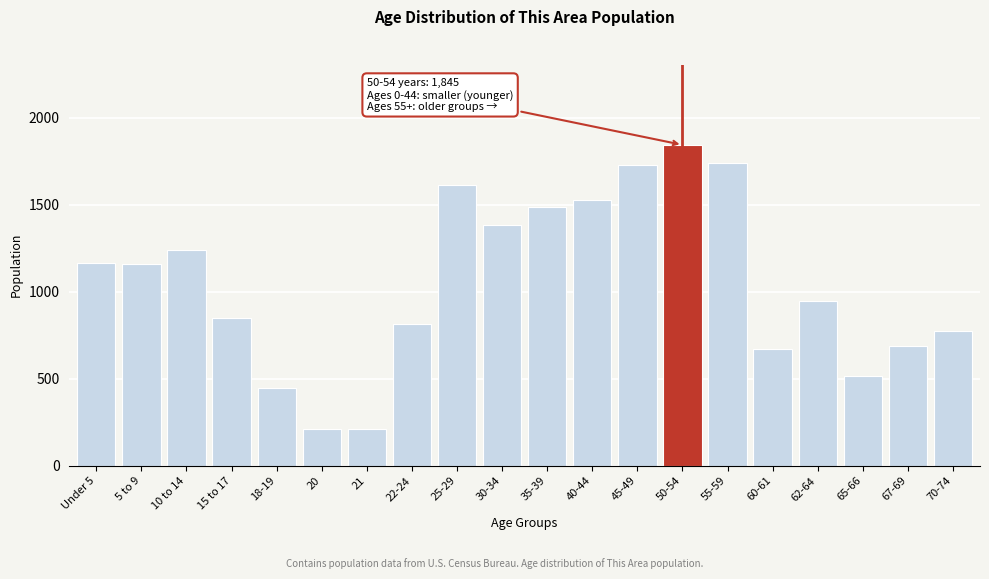

What is the value of the 1st bar from the left?

1165